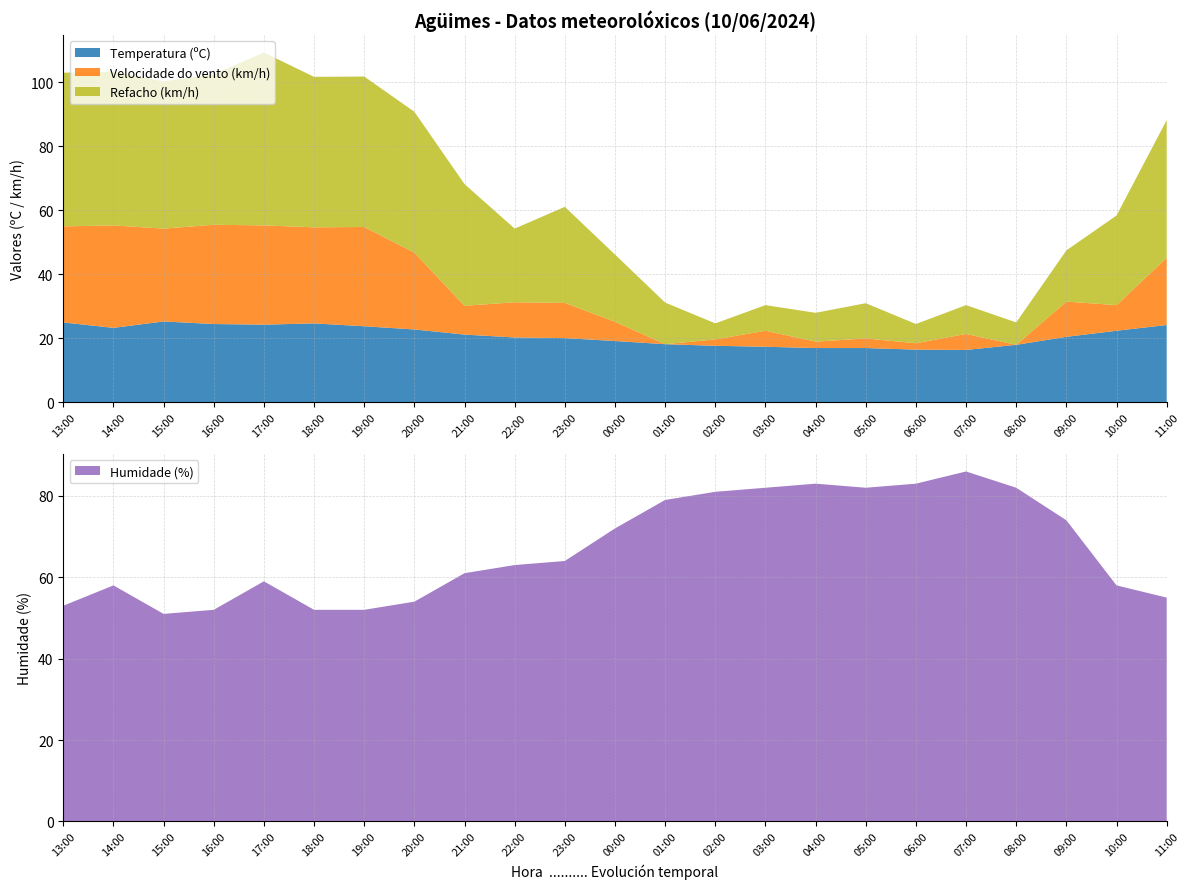

Reading left to right, list all the values displayed in this chart.

Temperatura (ºC): 13:00=25.0	14:00=23.3	15:00=25.3	16:00=24.5	17:00=24.3	18:00=24.7	19:00=23.8	20:00=22.8	21:00=21.2	22:00=20.3	23:00=20.1	00:00=19.2	01:00=18.2	02:00=17.7	03:00=17.4	04:00=17.0	05:00=17.0	06:00=16.5	07:00=16.4	08:00=18.0	09:00=20.5	10:00=22.4	11:00=24.2
Velocidade do vento (km/h): 13:00=30.0	14:00=32.0	15:00=29.0	16:00=31.0	17:00=31.0	18:00=30.0	19:00=31.0	20:00=24.0	21:00=9.0	22:00=11.0	23:00=11.0	00:00=6.0	01:00=0.0	02:00=2.0	03:00=5.0	04:00=2.0	05:00=3.0	06:00=2.0	07:00=5.0	08:00=0.0	09:00=11.0	10:00=8.0	11:00=21.0
Refacho (km/h): 13:00=48.0	14:00=48.0	15:00=46.0	16:00=47.0	17:00=54.0	18:00=47.0	19:00=47.0	20:00=44.0	21:00=38.0	22:00=23.0	23:00=30.0	00:00=21.0	01:00=13.0	02:00=5.0	03:00=8.0	04:00=9.0	05:00=11.0	06:00=6.0	07:00=9.0	08:00=7.0	09:00=16.0	10:00=28.0	11:00=43.0
Humidade (%): 13:00=53.0	14:00=58.0	15:00=51.0	16:00=52.0	17:00=59.0	18:00=52.0	19:00=52.0	20:00=54.0	21:00=61.0	22:00=63.0	23:00=64.0	00:00=72.0	01:00=79.0	02:00=81.0	03:00=82.0	04:00=83.0	05:00=82.0	06:00=83.0	07:00=86.0	08:00=82.0	09:00=74.0	10:00=58.0	11:00=55.0